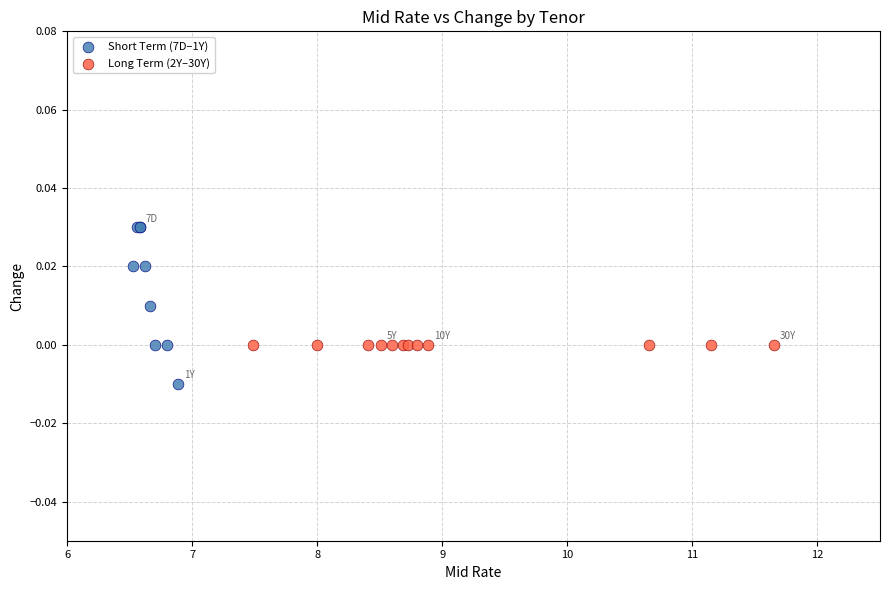

What are all the series names shown in the legend?

Short Term (7D–1Y), Long Term (2Y–30Y)